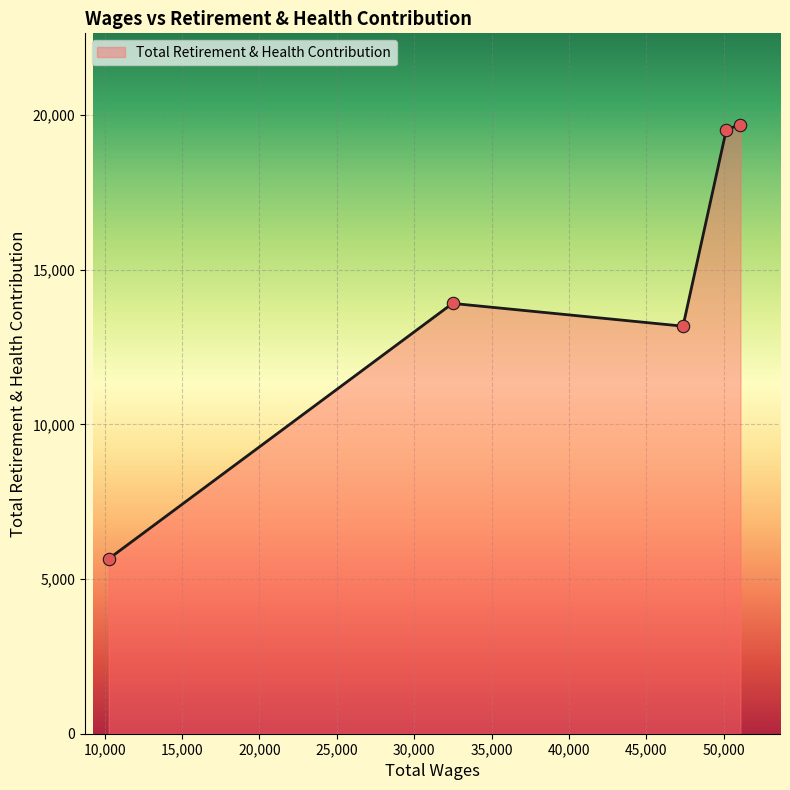

What is the sum of all values?

71945